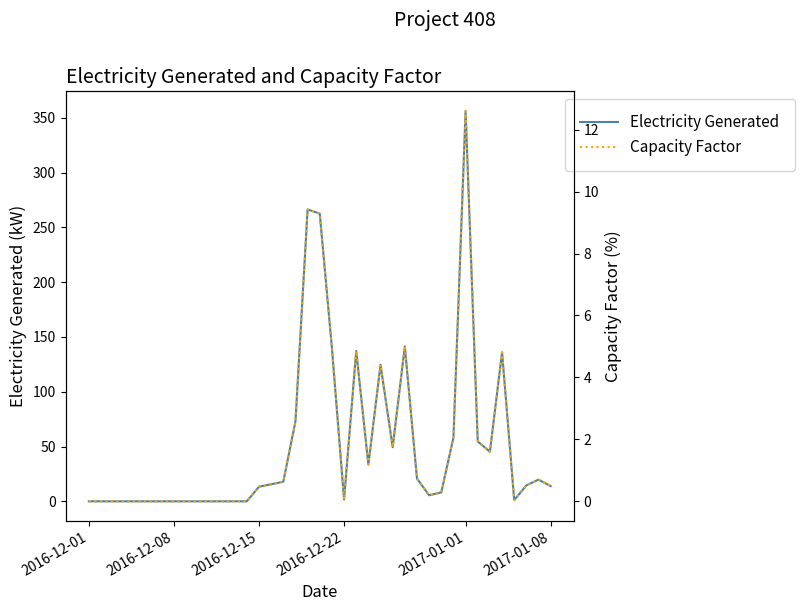

What is the highest value of the Electricity Generated series?

356.4